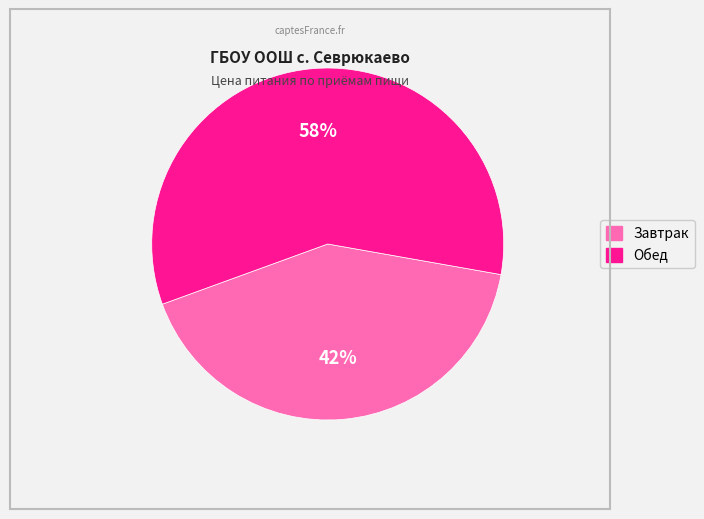

Is it true that Обед is 58% of the pie?

True